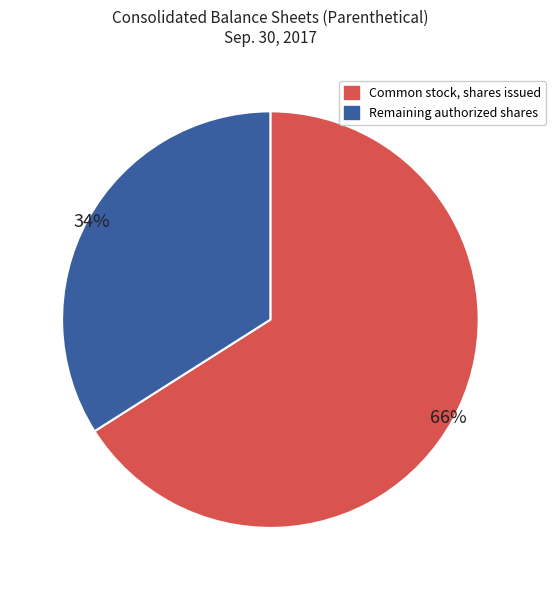

To the nearest percent, what is the difference between the largest and smallest slice percentages?

32%